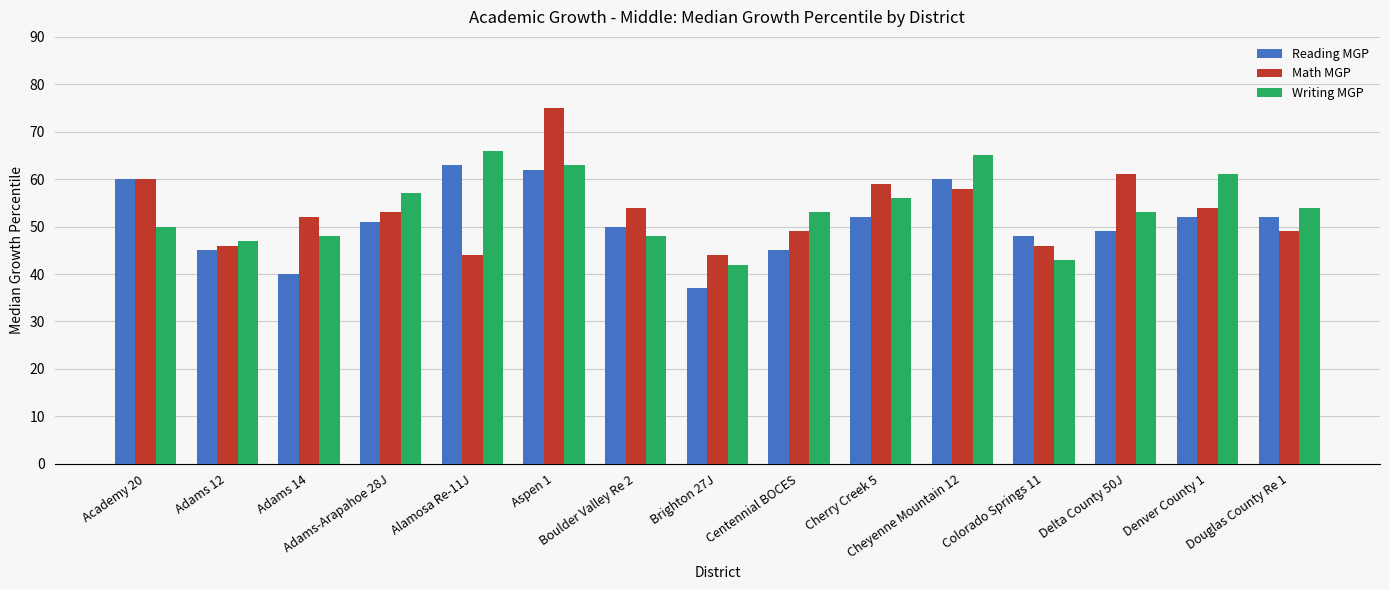

What is the maximum value shown in the chart?

75